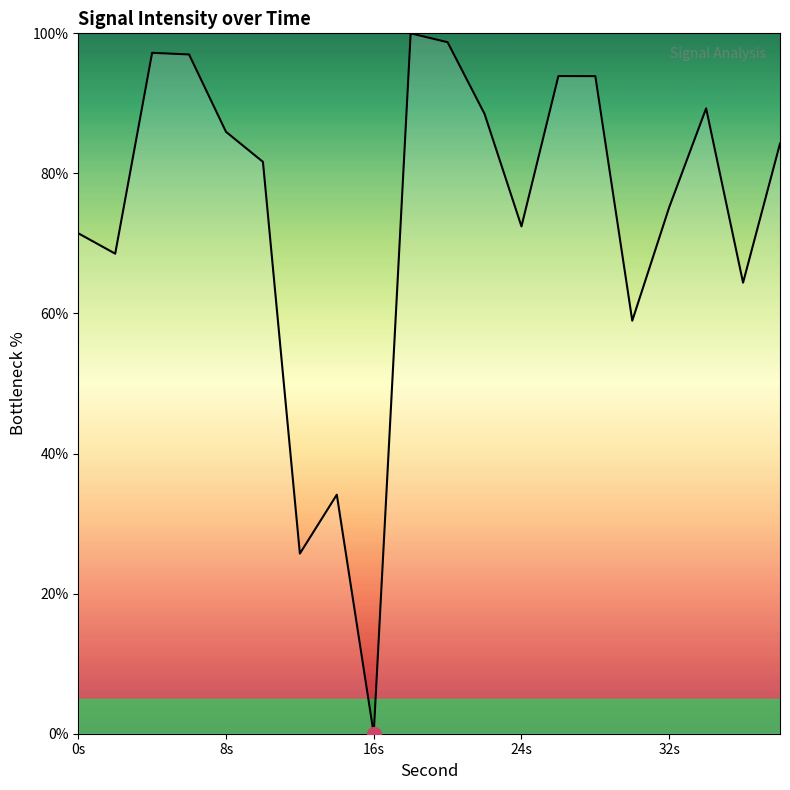

How many distinct data groups are displayed?

1